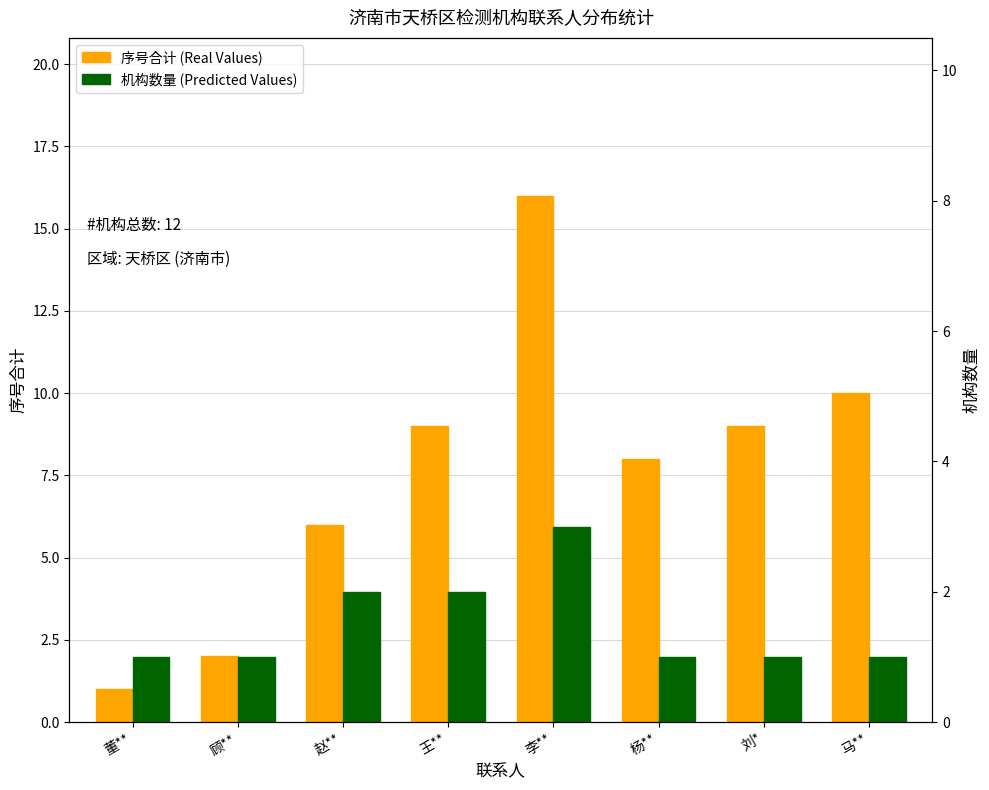

What is the sum of the 机构数量 (Predicted Values) values at 赵** and 董**?

3